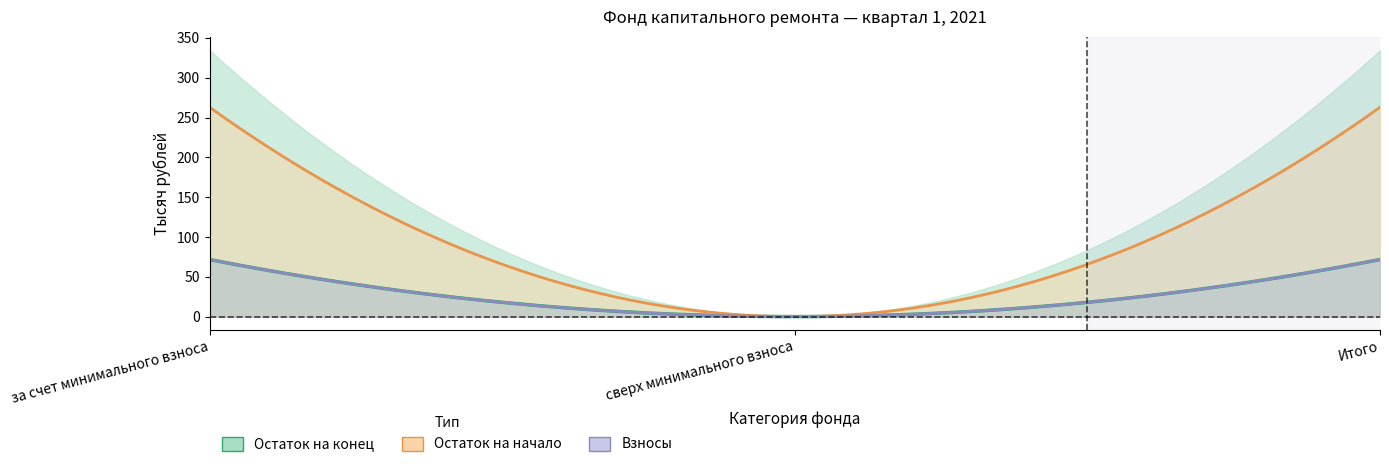

At which label is Взносы closest to 35?

сверх минимального взноса